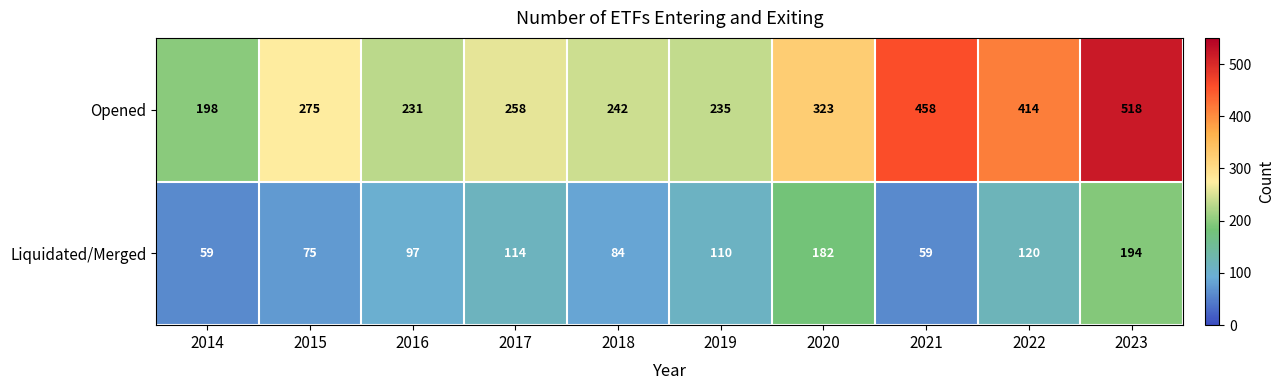

What is the greatest value displayed?

518